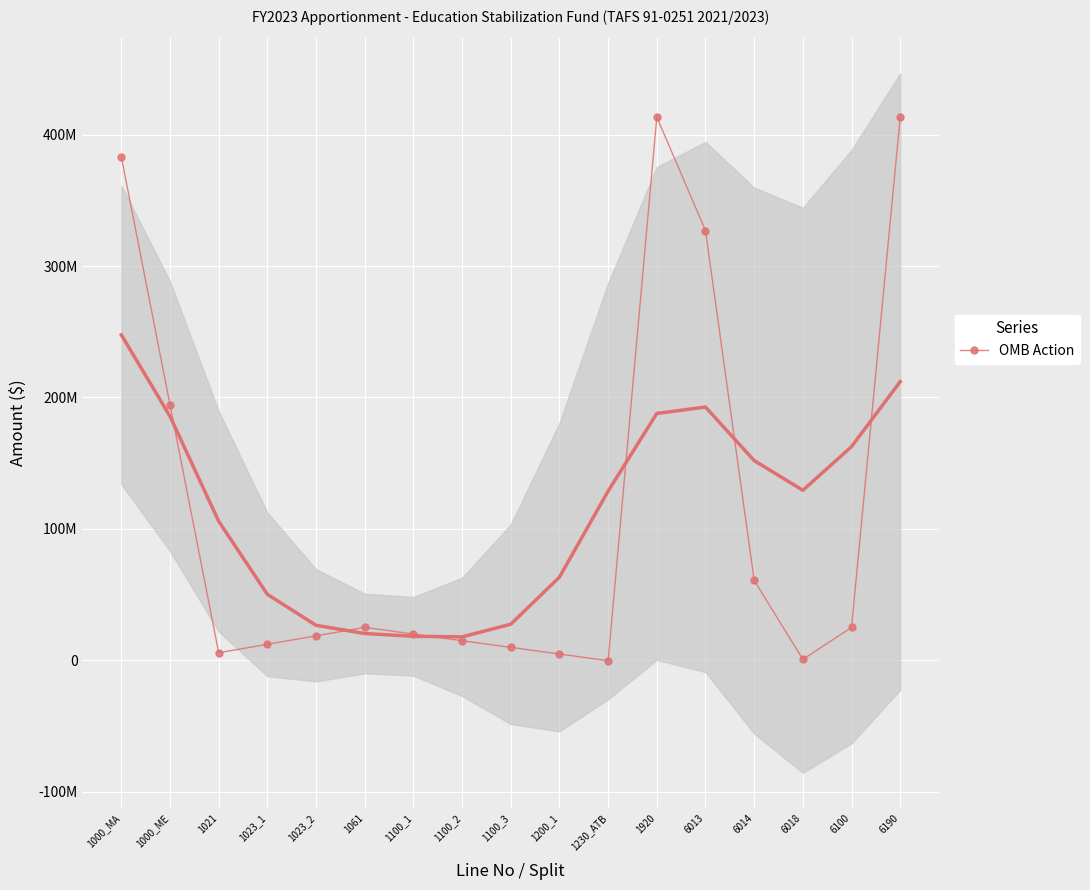

What position from the right is 1023_1?

14